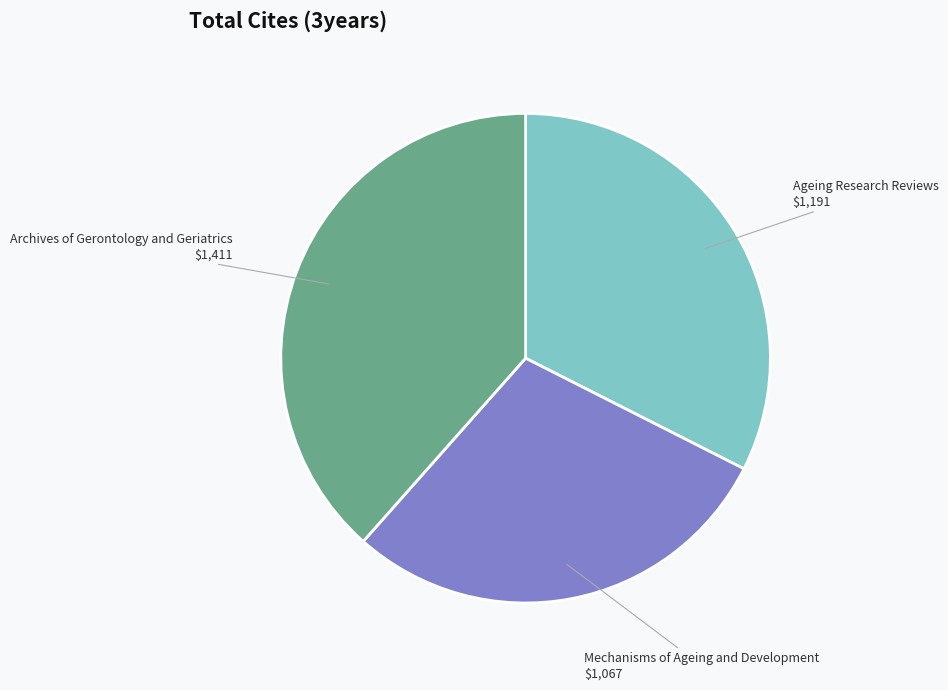

Which category has the smallest portion of the pie?

Mechanisms of Ageing and Development